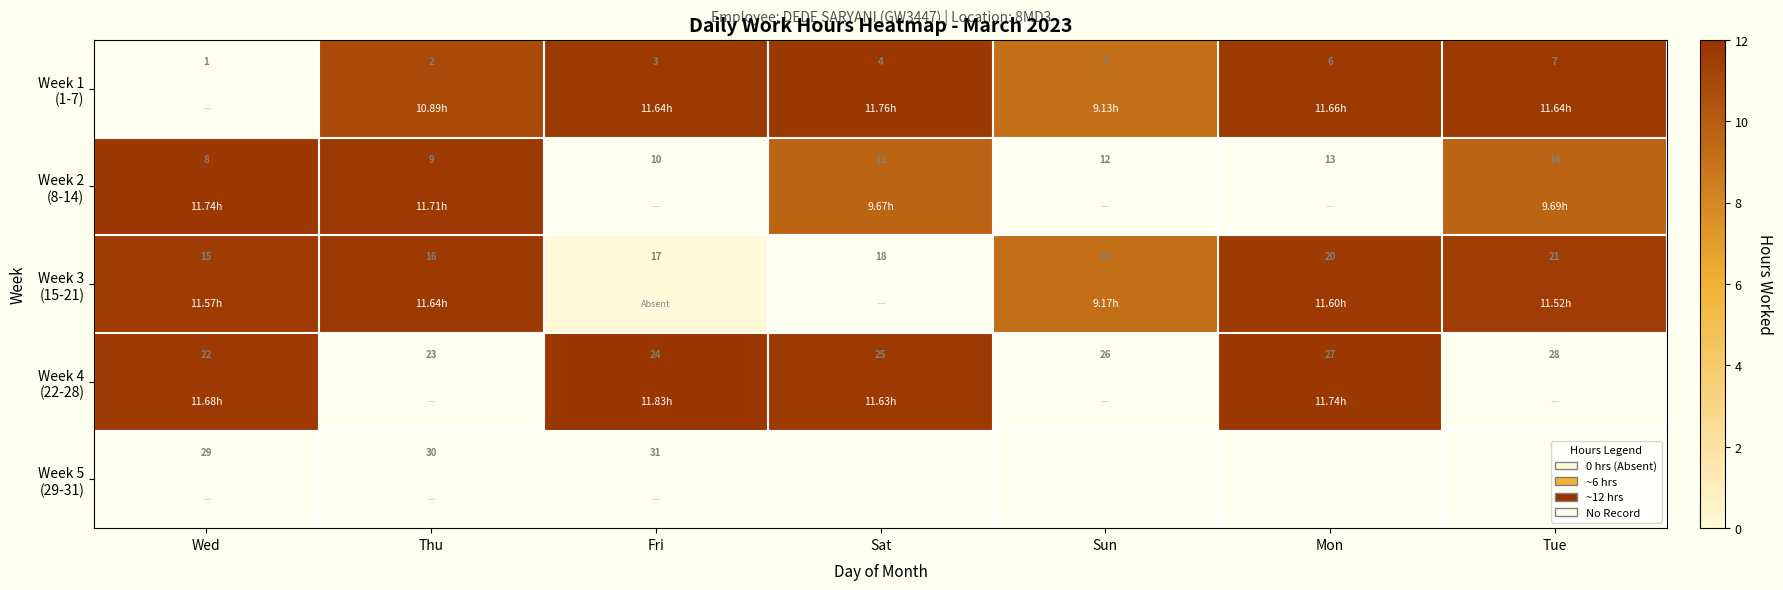

How many series are shown in this chart?

5